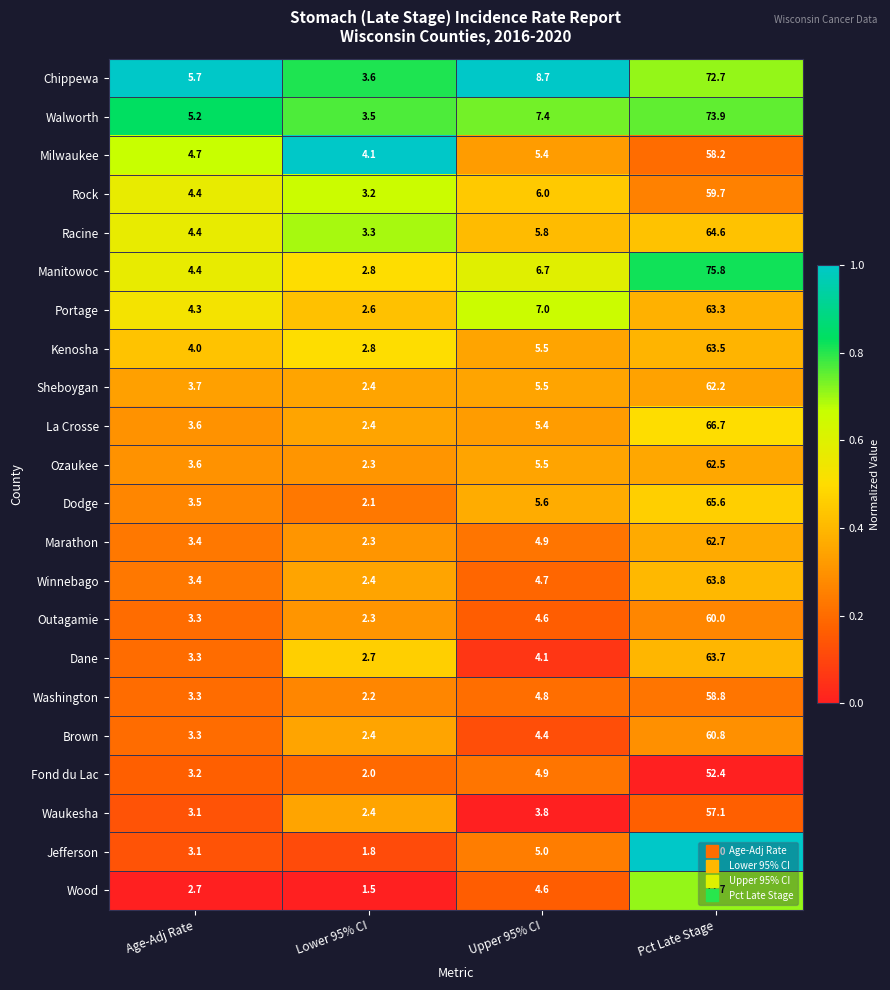

Is it true that Portage equals 4.3 at Age-Adj Rate?

True